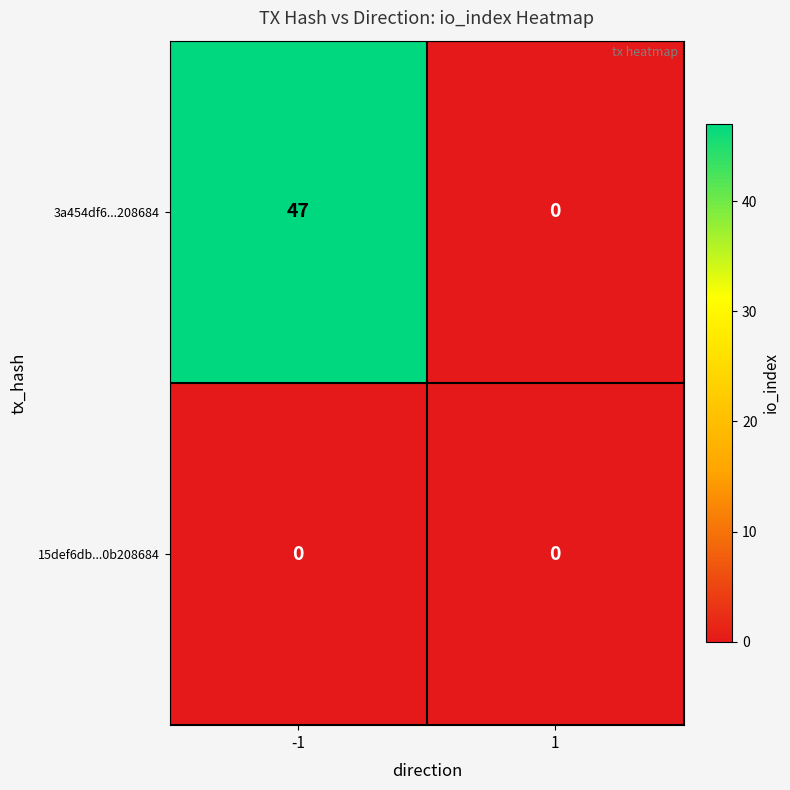

Rank the series by their maximum value, from highest to lowest.

3a454df6...208684, 15def6db...0b208684